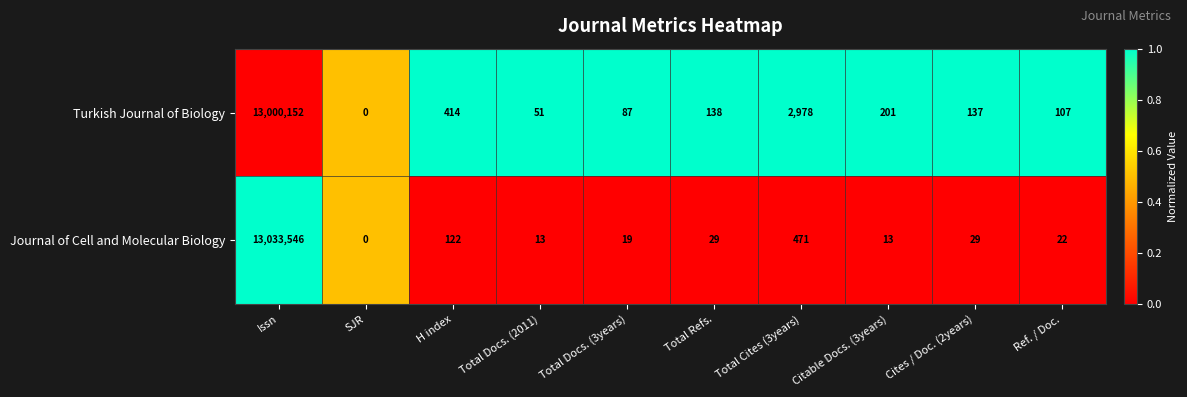

Reading left to right, extract all data points from this chart.

Turkish Journal of Biology: 13000152	0	414	51	87	138	2978	201	137	107
Journal of Cell and Molecular Biology: 13033546	0	122	13	19	29	471	13	29	22